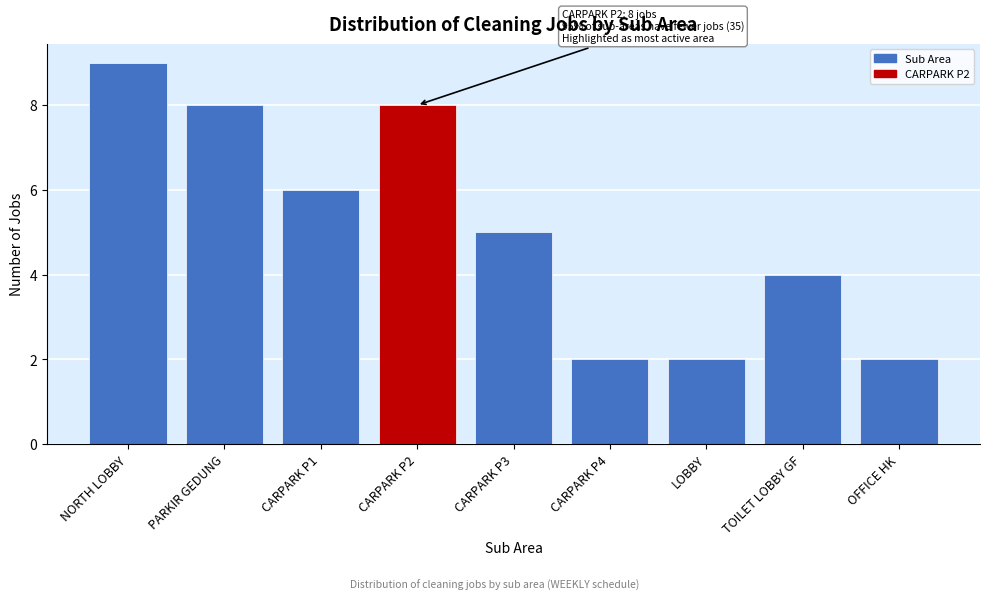

Reading left to right, what are all the values shown in this chart?

NORTH LOBBY=9	PARKIR GEDUNG=8	CARPARK P1=6	CARPARK P2=8	CARPARK P3=5	CARPARK P4=2	LOBBY=2	TOILET LOBBY GF=4	OFFICE HK=2